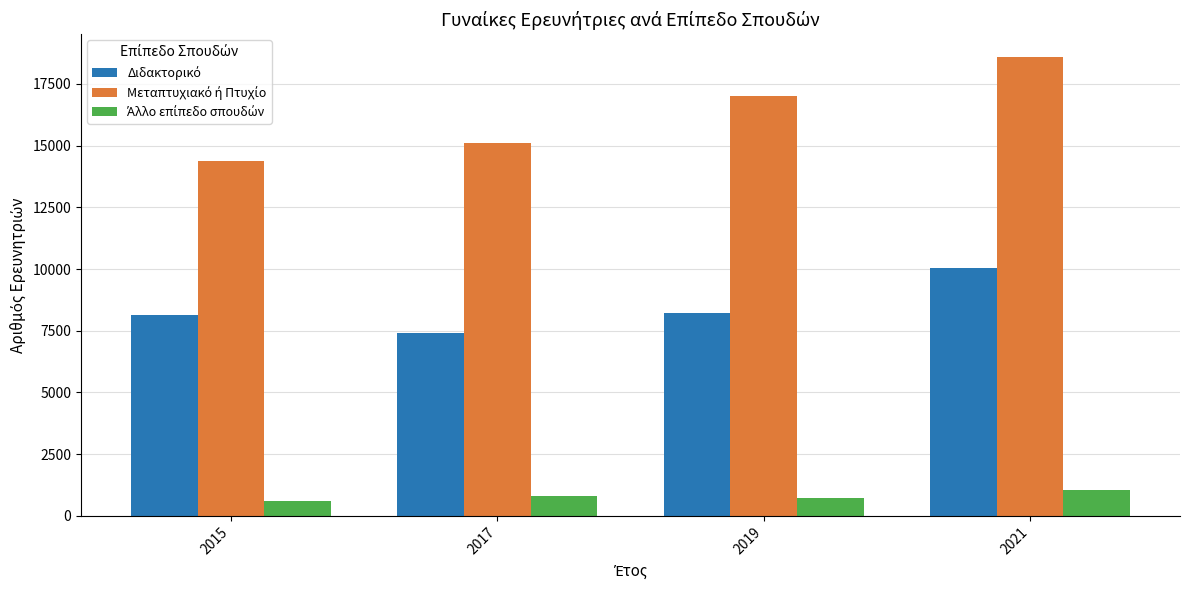

What is the greatest value displayed?

18582